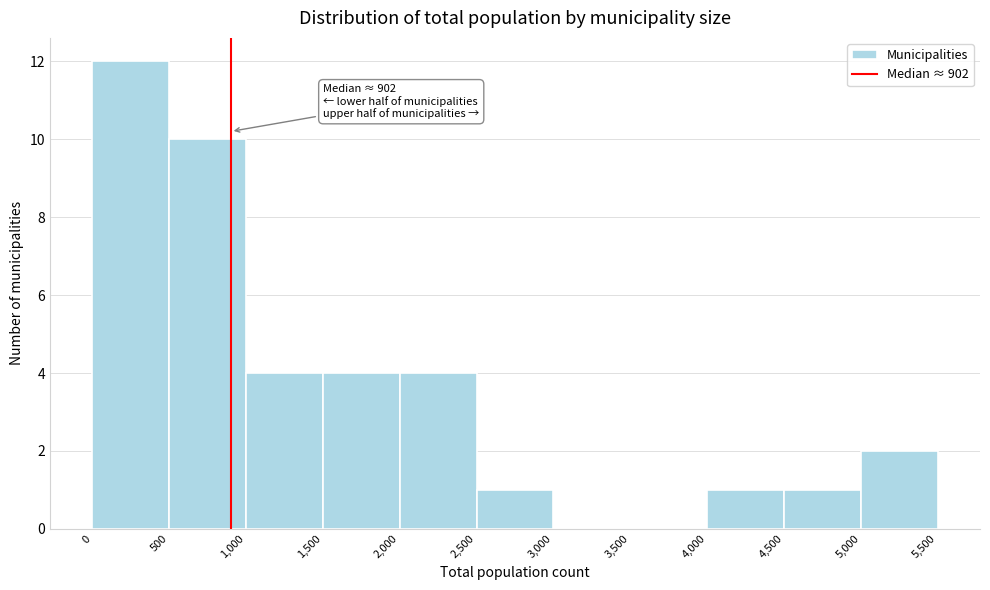

Which range on the x-axis has the tallest bar?

0 to 500